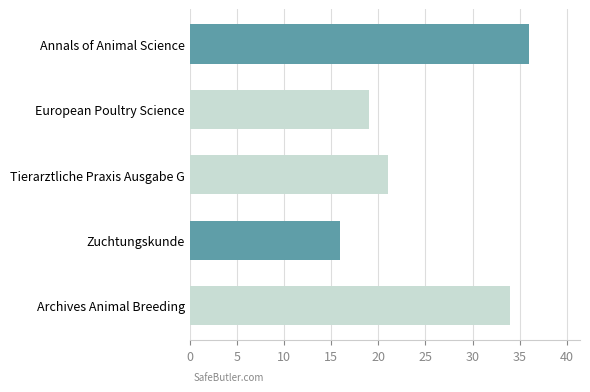

What is the maximum value shown in the chart?

36